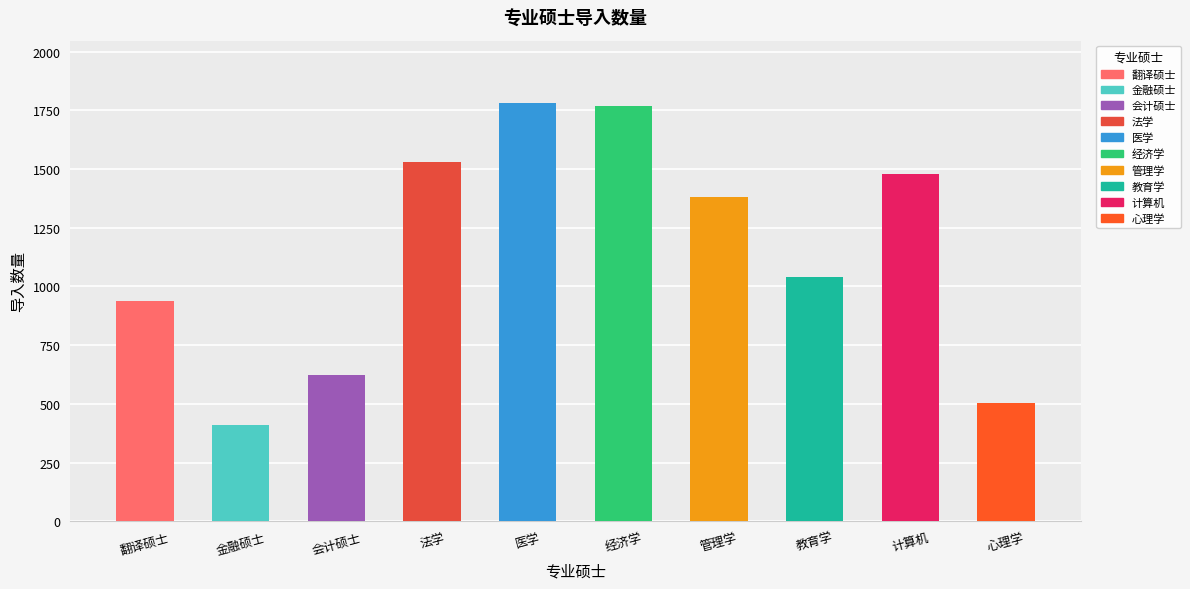

At which label does the data first exceed 1379?

法学